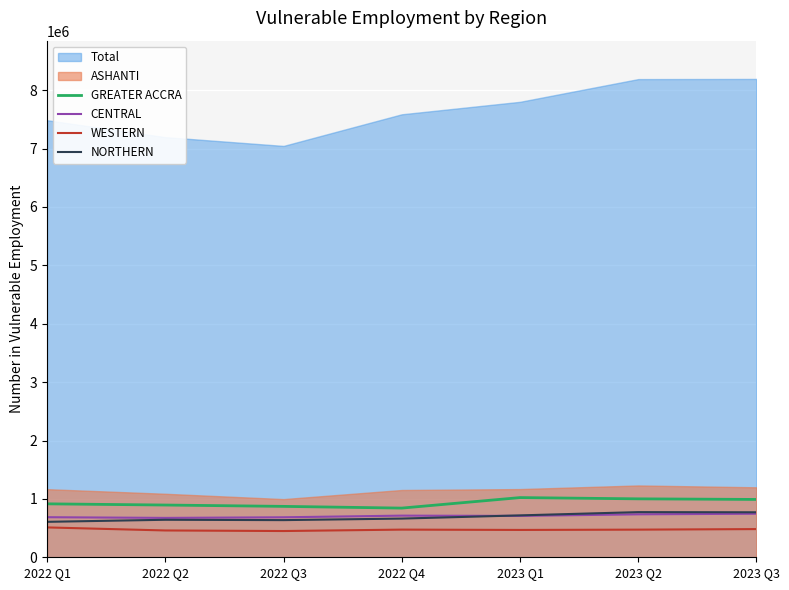

What is the highest value of the GREATER ACCRA series?

1022315